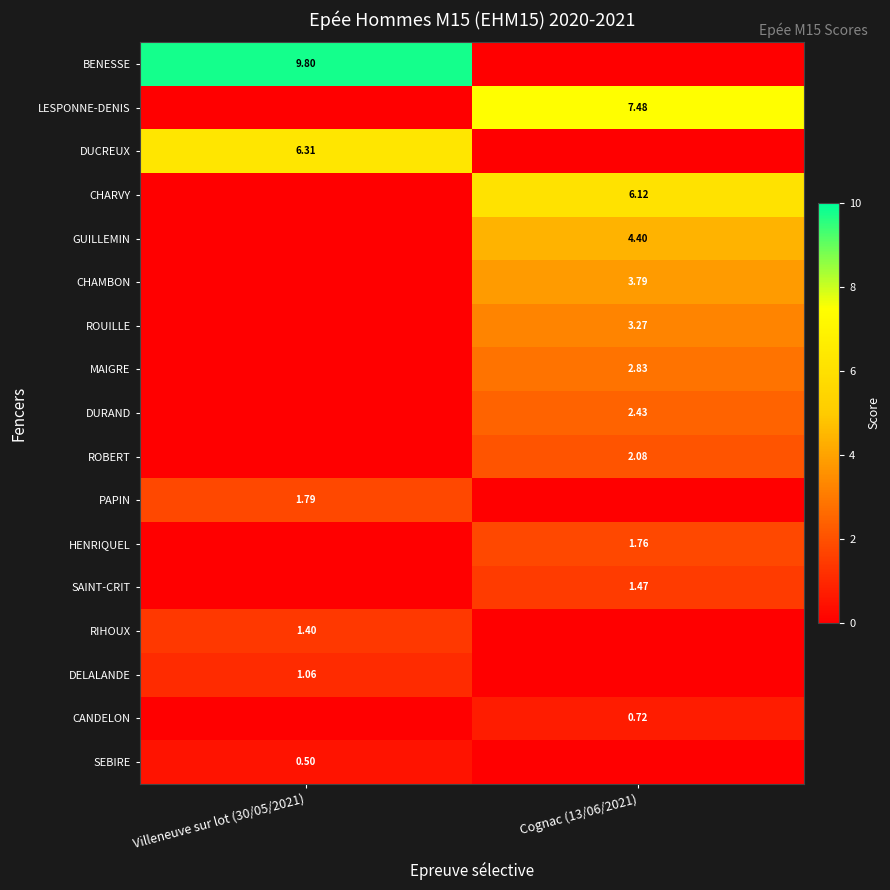

What is the difference between the GUILLEMIN values at Cognac (13/06/2021) and Villeneuve sur lot (30/05/2021)?

4.4